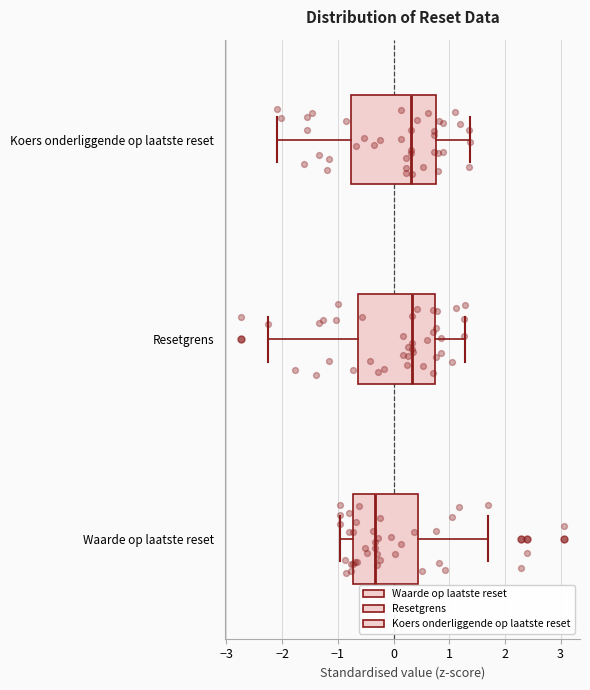

Where does the left whisker of the box for Waarde op laatste reset end on the x-axis? The values are not printed on the chart, so give them approximately, as read against the axis.

-1.0